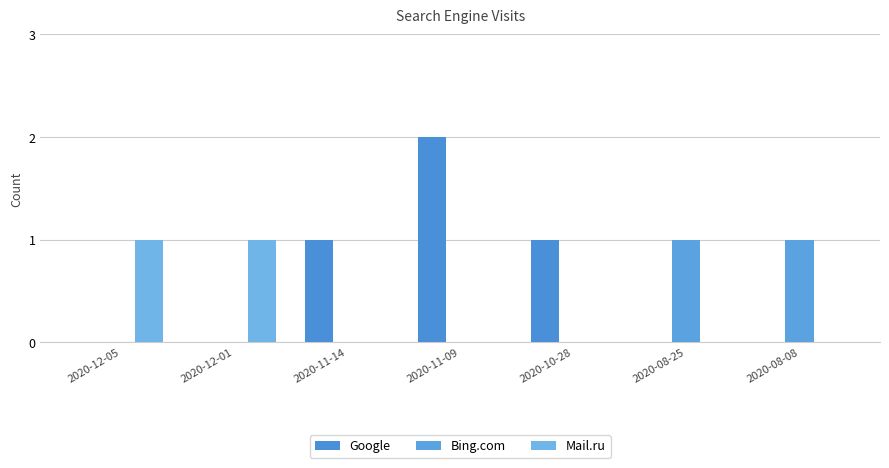

Reading left to right, extract all data points from this chart.

Google: 2020-12-05=0	2020-12-01=0	2020-11-14=1	2020-11-09=2	2020-10-28=1	2020-08-25=0	2020-08-08=0
Bing.com: 2020-12-05=0	2020-12-01=0	2020-11-14=0	2020-11-09=0	2020-10-28=0	2020-08-25=1	2020-08-08=1
Mail.ru: 2020-12-05=1	2020-12-01=1	2020-11-14=0	2020-11-09=0	2020-10-28=0	2020-08-25=0	2020-08-08=0